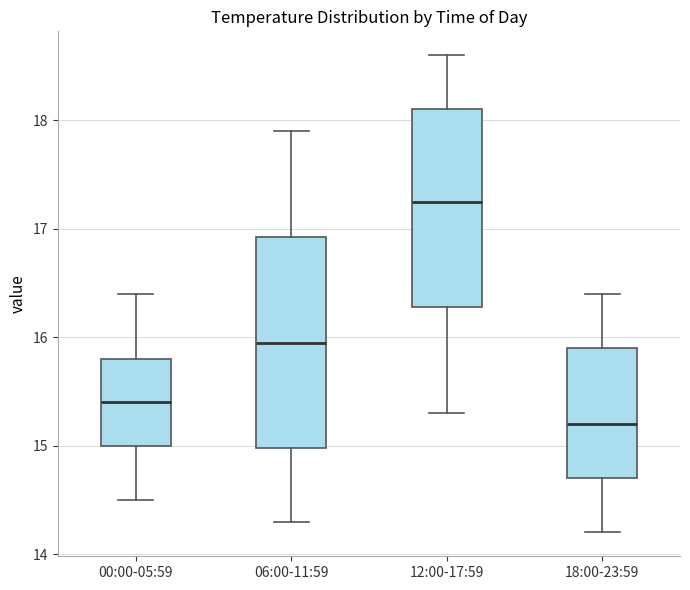

Comparing the boxes themselves (not the whiskers), which one is the tallest?

06:00-11:59